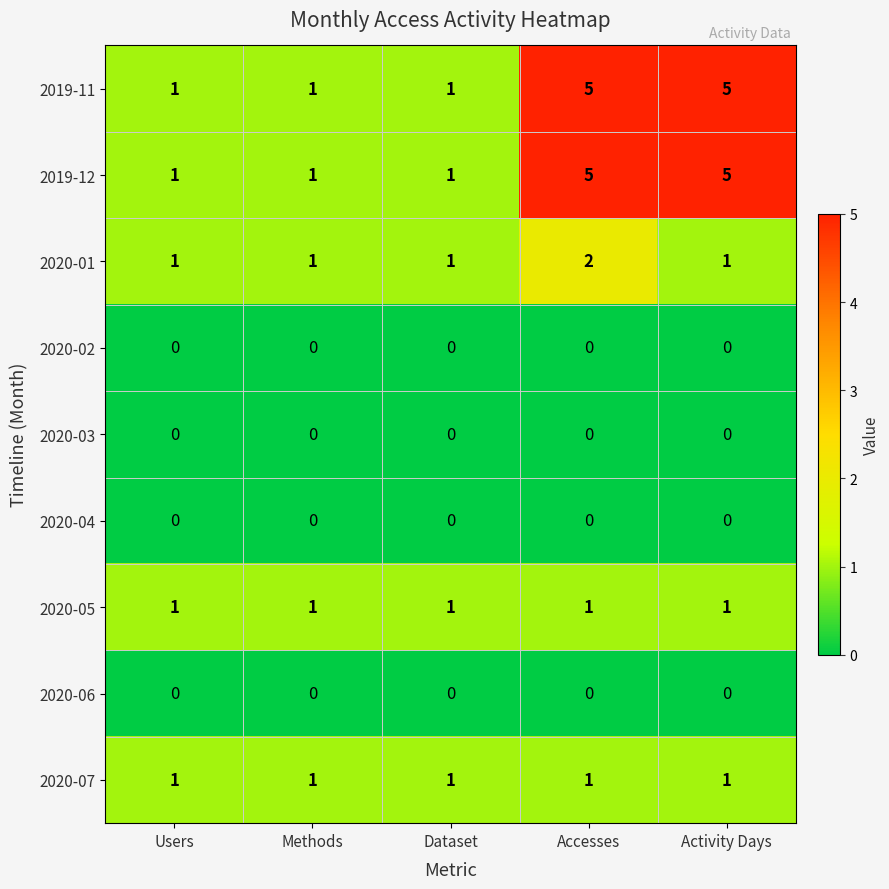

What is the sum of all 2020-05 values?

5